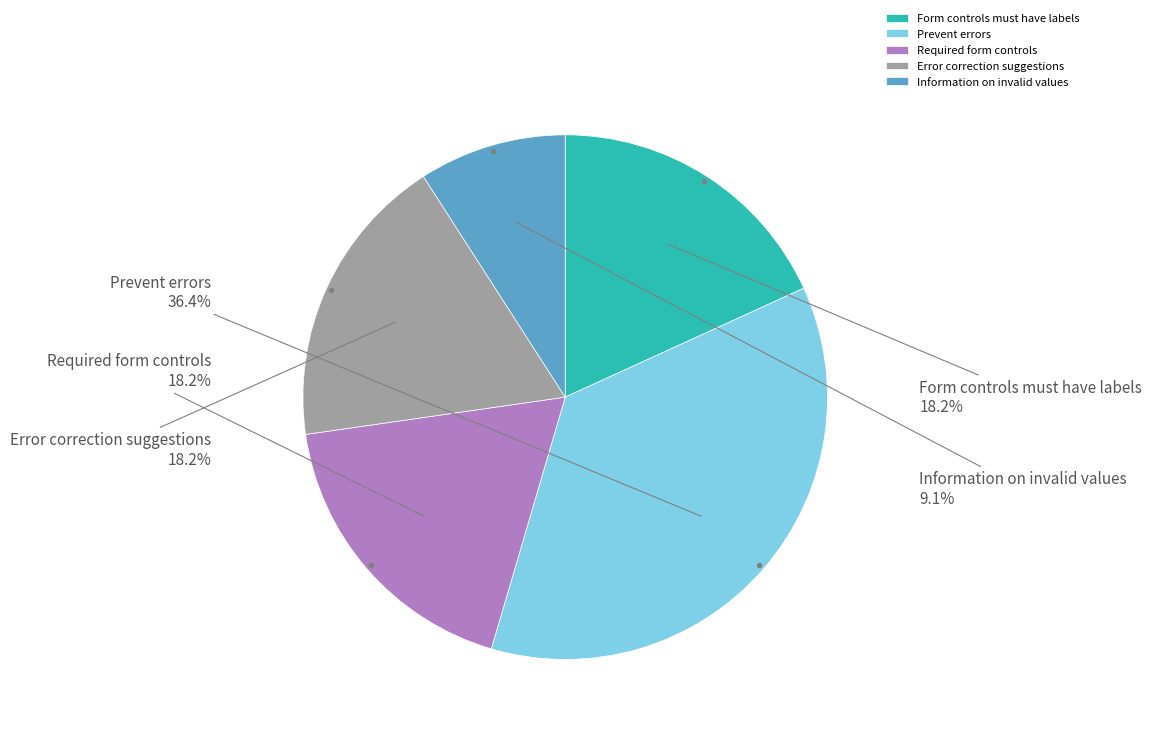

What portion of the pie excludes Form controls must have labels?

81.8%